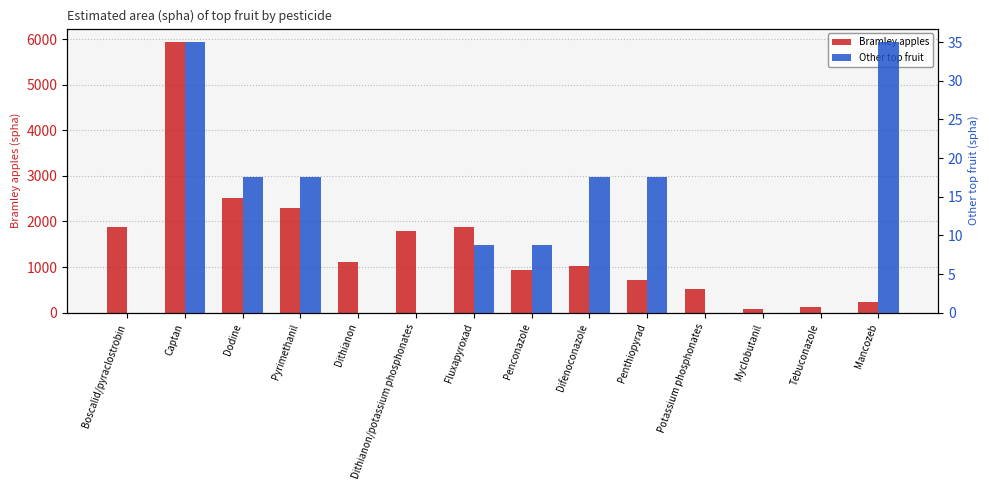

How many data points does each series have?

14